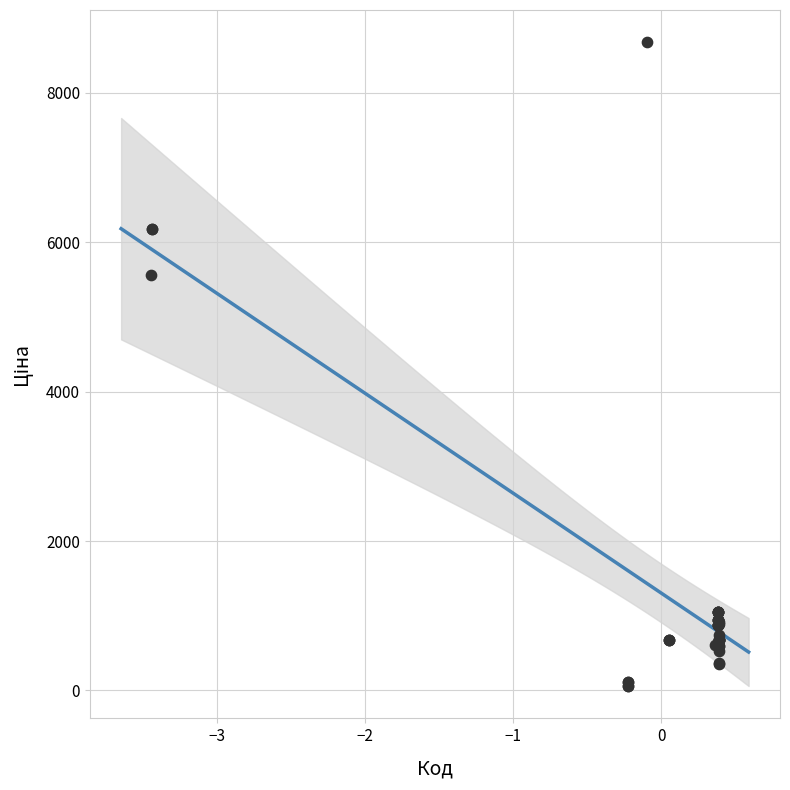

What Y value in the scatter plot is closest to 4367?

5560.3